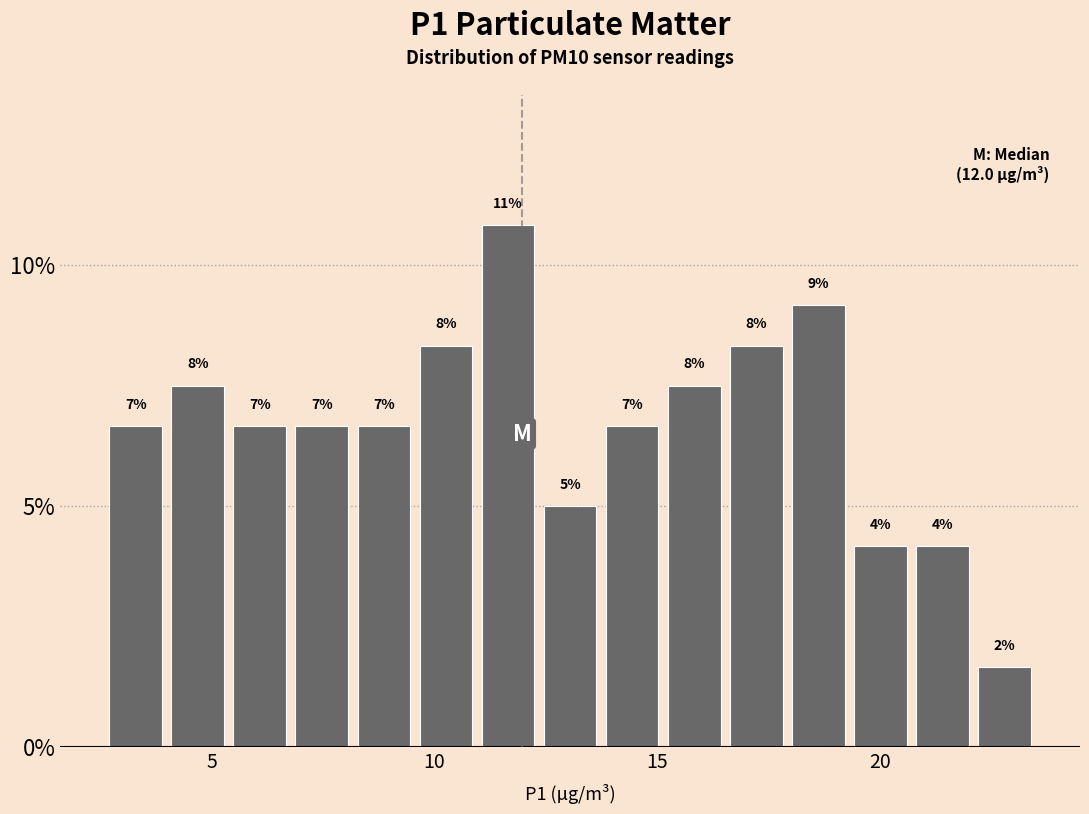

Read against the x-axis, roughly where is the centre of the tallest bar?

11.5